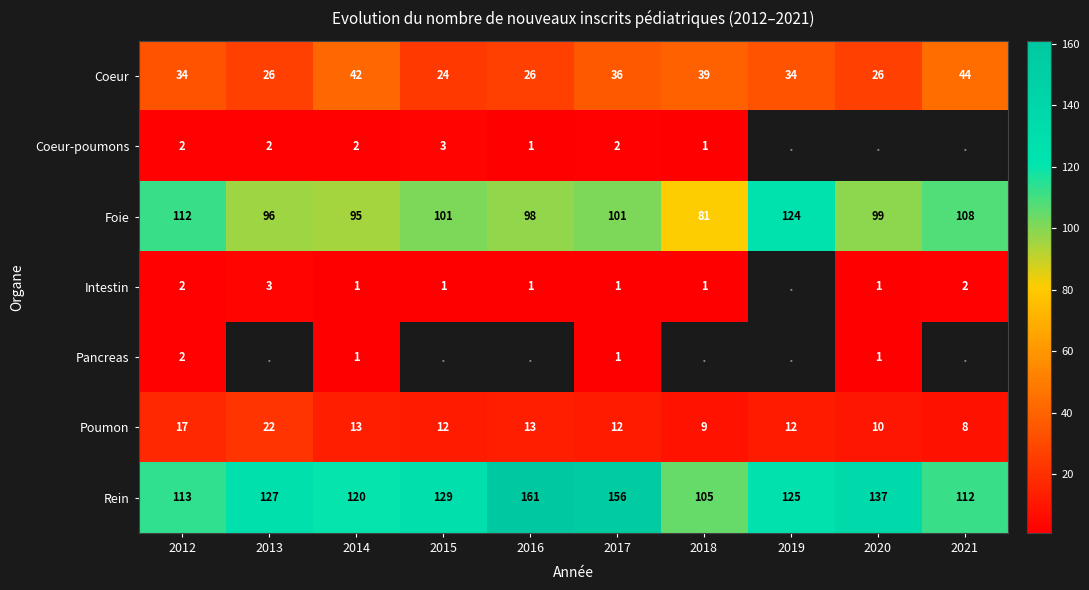

List the labels in order of Rein value, largest first.

2016, 2017, 2020, 2015, 2013, 2019, 2014, 2012, 2021, 2018